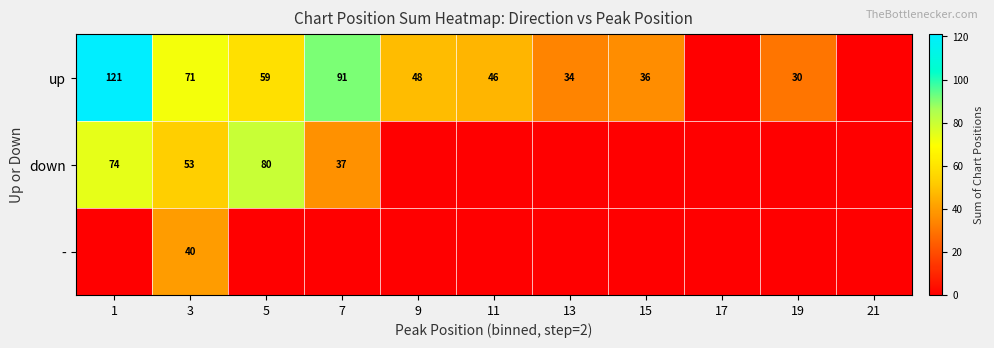

What is the difference between the up values at 7 and 9?

43